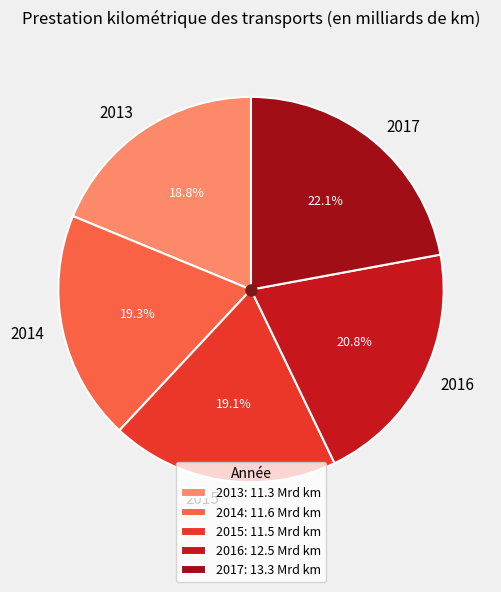

What is the ratio of the value at 2015 to the value at 2013?

1.0